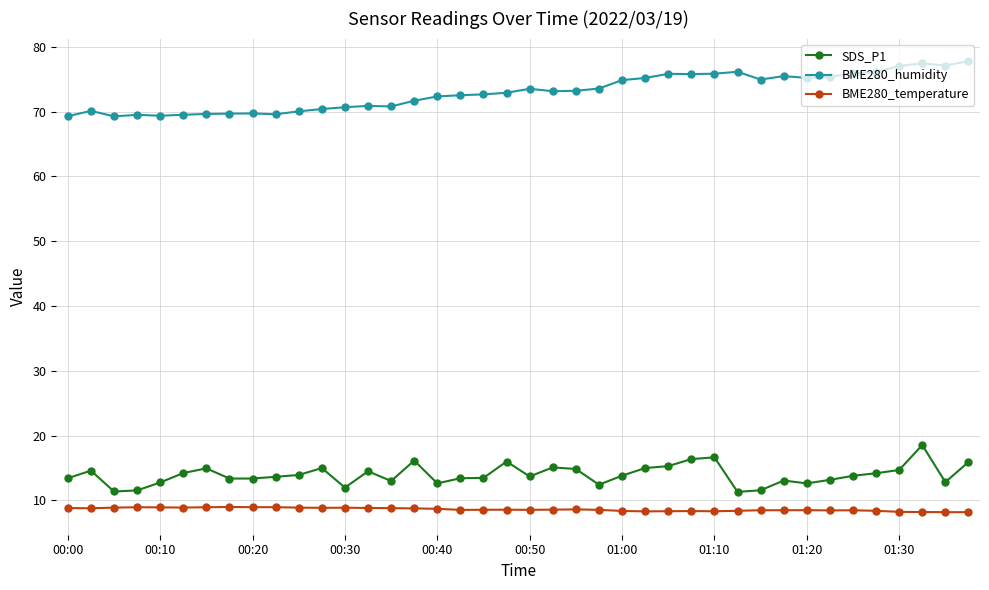

What is the value of the BME280_temperature point at the 1st from the left?

8.8